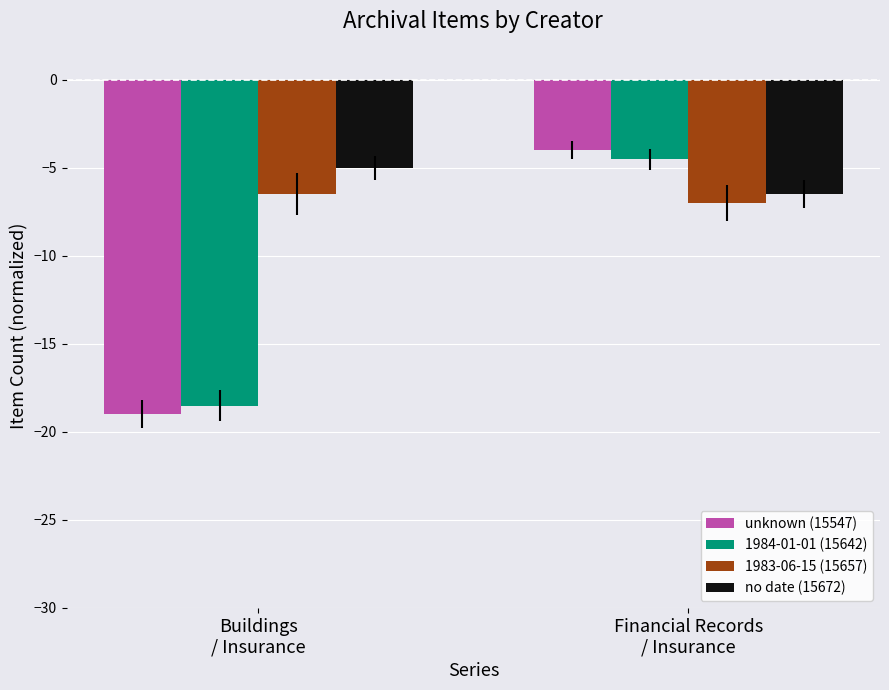

At which category is the sum across all series the highest?

Financial Records
/ Insurance